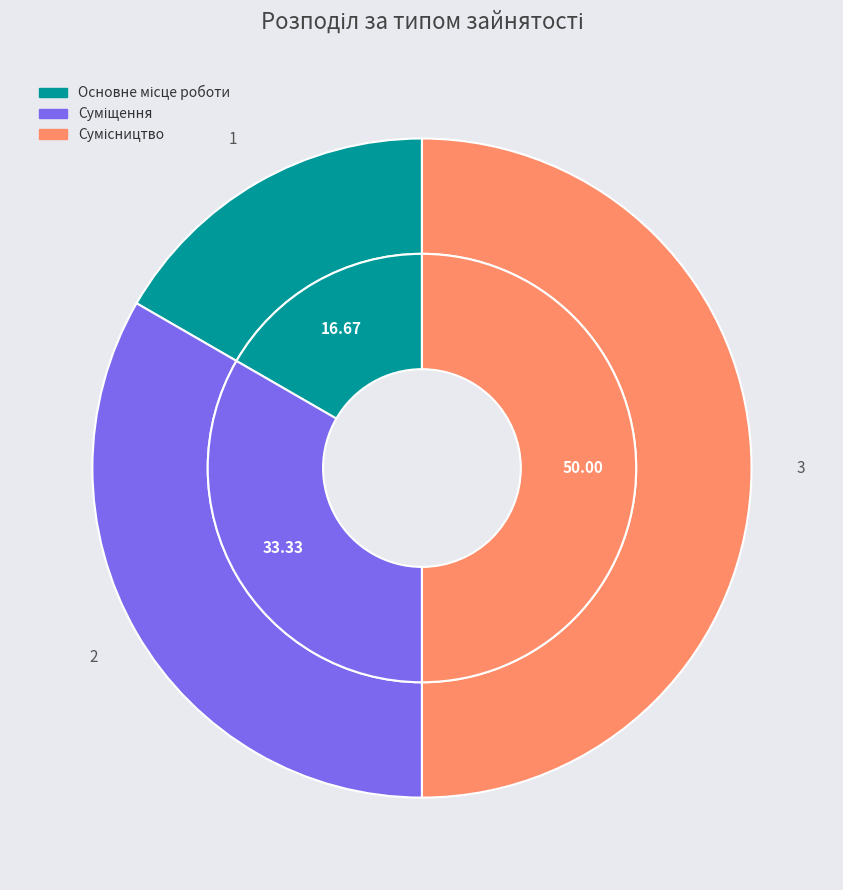

Is the sum of Сумісництво and Основне місце роботи greater than half?

Yes